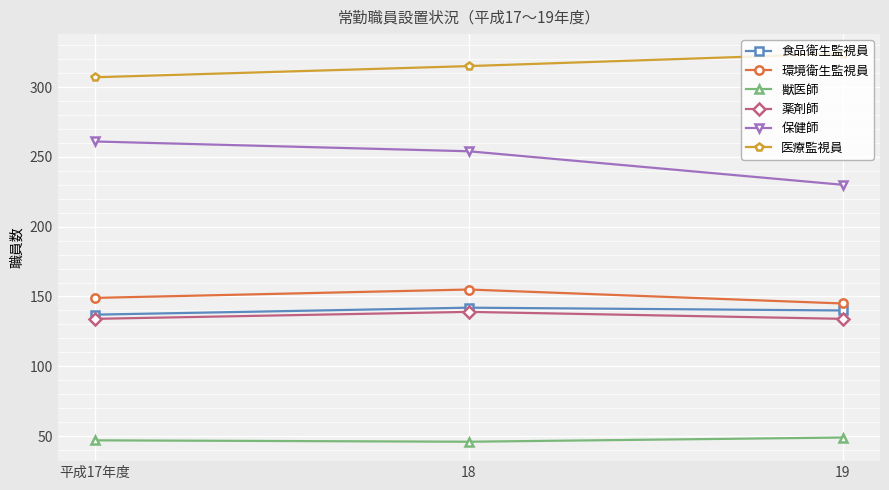

What is the difference between the highest and lowest values at 平成17年度?

260